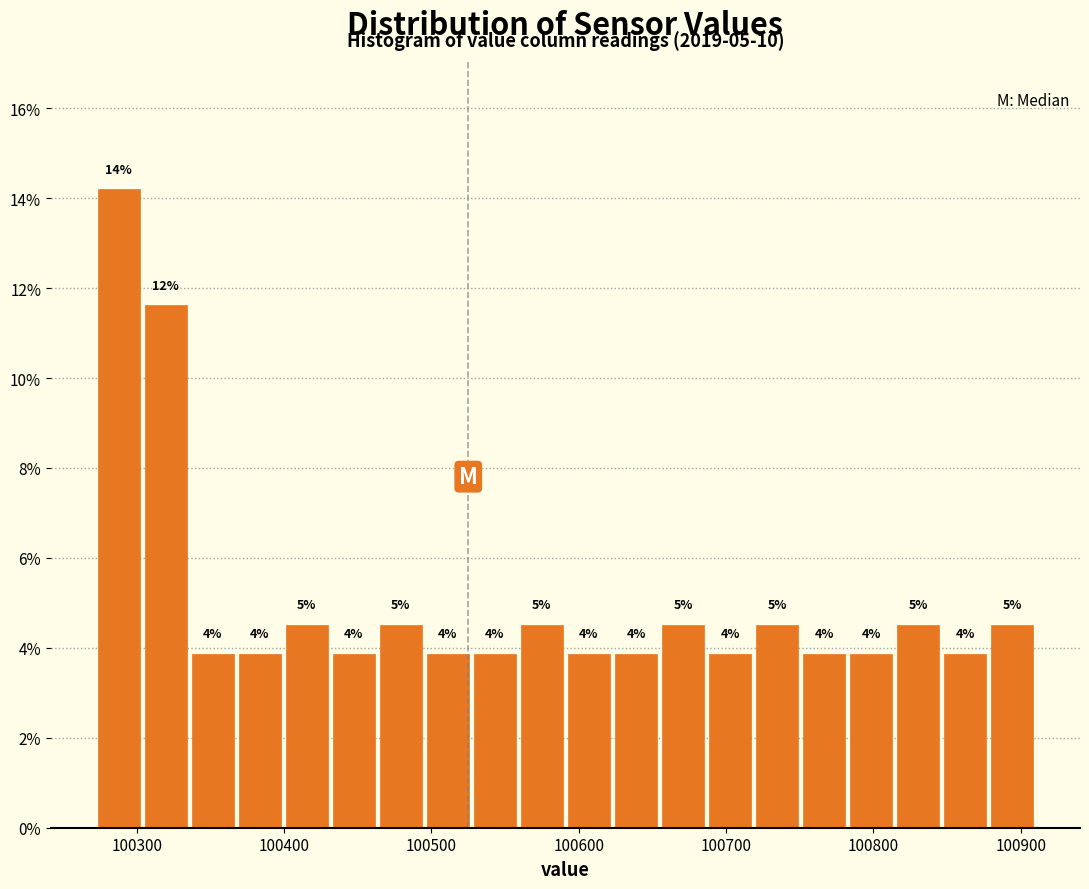

Read against the x-axis, roughly where is the centre of the tallest bar?

100290